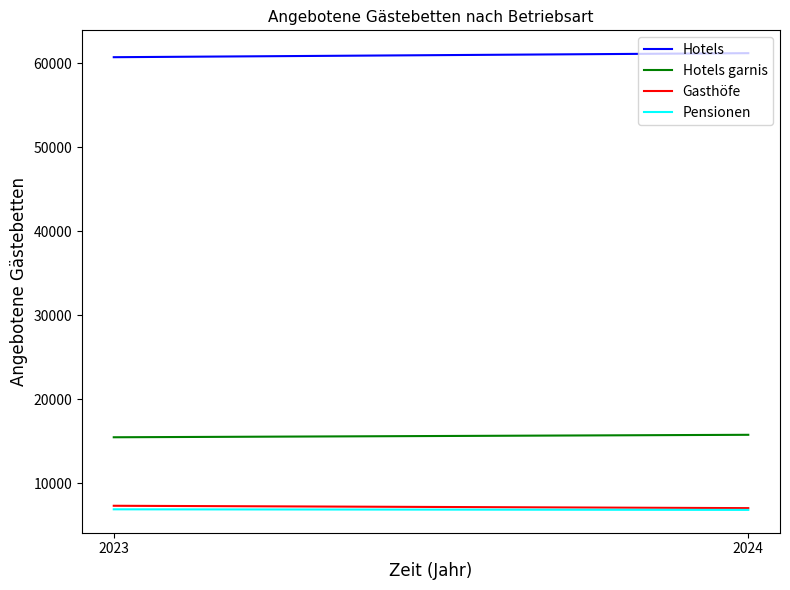

Which series has the largest range (max minus min)?

Hotels